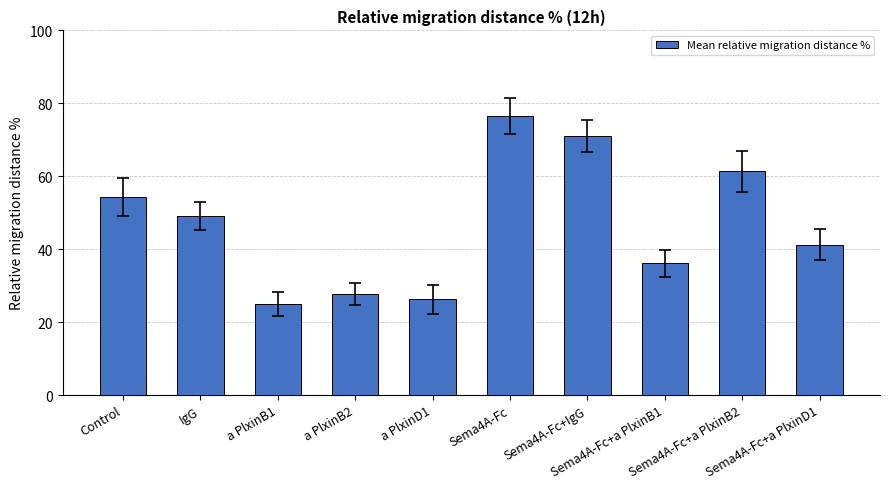

How many data points are less than 48?

5